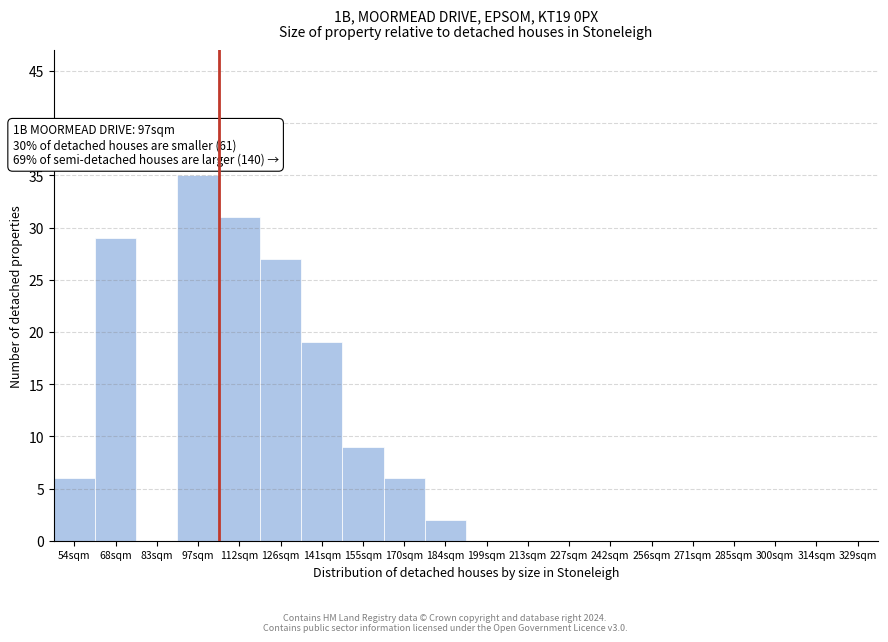

Reading left to right, transcribe all the data shown in this chart.

54sqm=6	68sqm=29	83sqm=0	97sqm=35	112sqm=31	126sqm=27	141sqm=19	155sqm=9	170sqm=6	184sqm=2	199sqm=0	213sqm=0	227sqm=0	242sqm=0	256sqm=0	271sqm=0	285sqm=0	300sqm=0	314sqm=0	329sqm=0